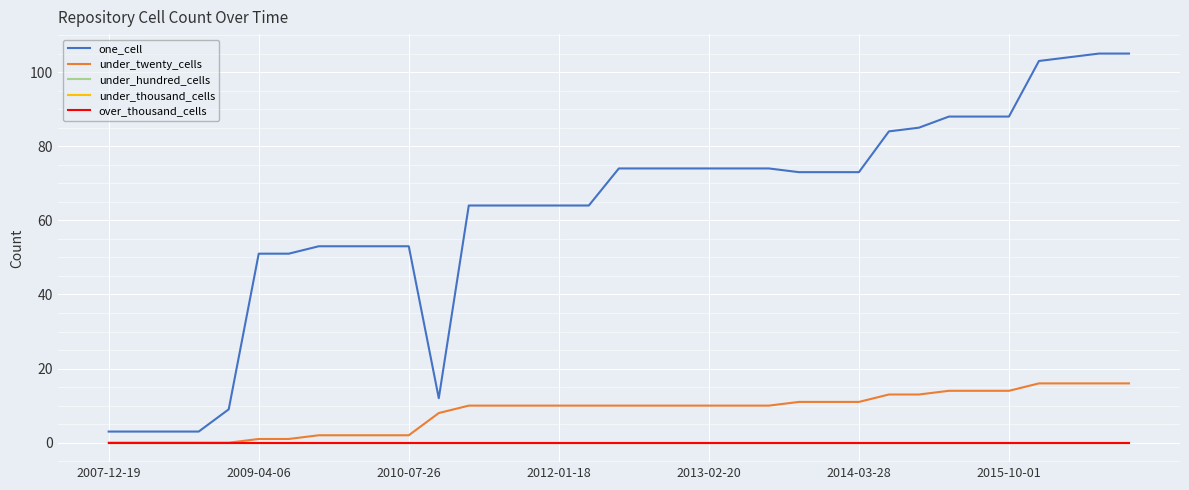

Reading left to right, list all the values displayed in this chart.

one_cell: 3	3	3	3	9	51	51	53	53	53	53	12	64	64	64	64	64	74	74	74	74	74	74	73	73	73	84	85	88	88	88	103	104	105	105
under_twenty_cells: 0	0	0	0	0	1	1	2	2	2	2	8	10	10	10	10	10	10	10	10	10	10	10	11	11	11	13	13	14	14	14	16	16	16	16
under_hundred_cells: 0	0	0	0	0	0	0	0	0	0	0	0	0	0	0	0	0	0	0	0	0	0	0	0	0	0	0	0	0	0	0	0	0	0	0
under_thousand_cells: 0	0	0	0	0	0	0	0	0	0	0	0	0	0	0	0	0	0	0	0	0	0	0	0	0	0	0	0	0	0	0	0	0	0	0
over_thousand_cells: 0	0	0	0	0	0	0	0	0	0	0	0	0	0	0	0	0	0	0	0	0	0	0	0	0	0	0	0	0	0	0	0	0	0	0